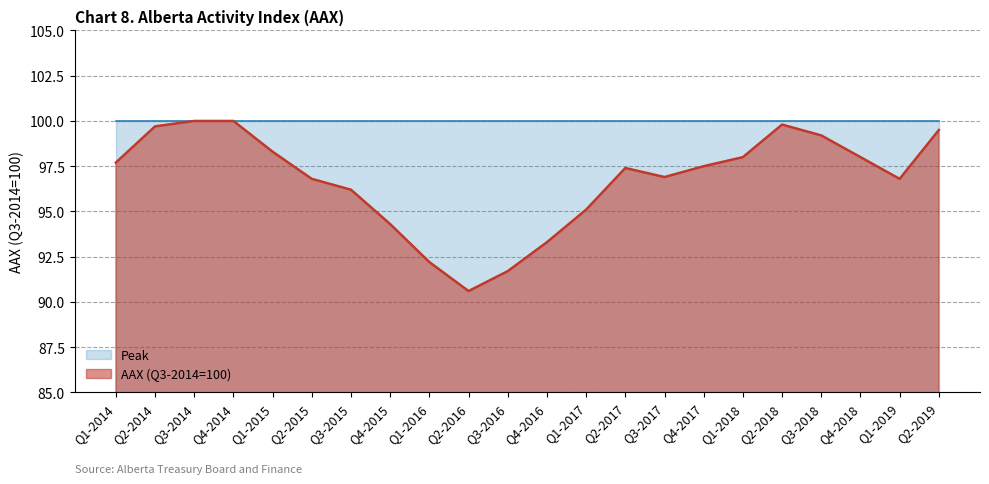

How many data points are less than 97?

10